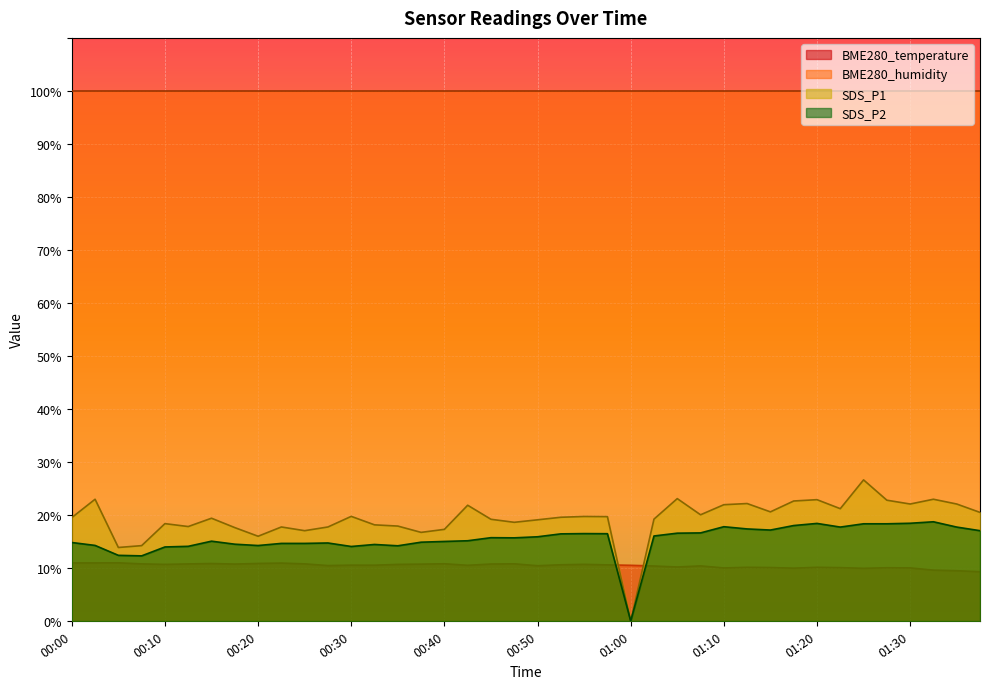

True or false: SDS_P2 has a value of 18.4 at 01:30.

True